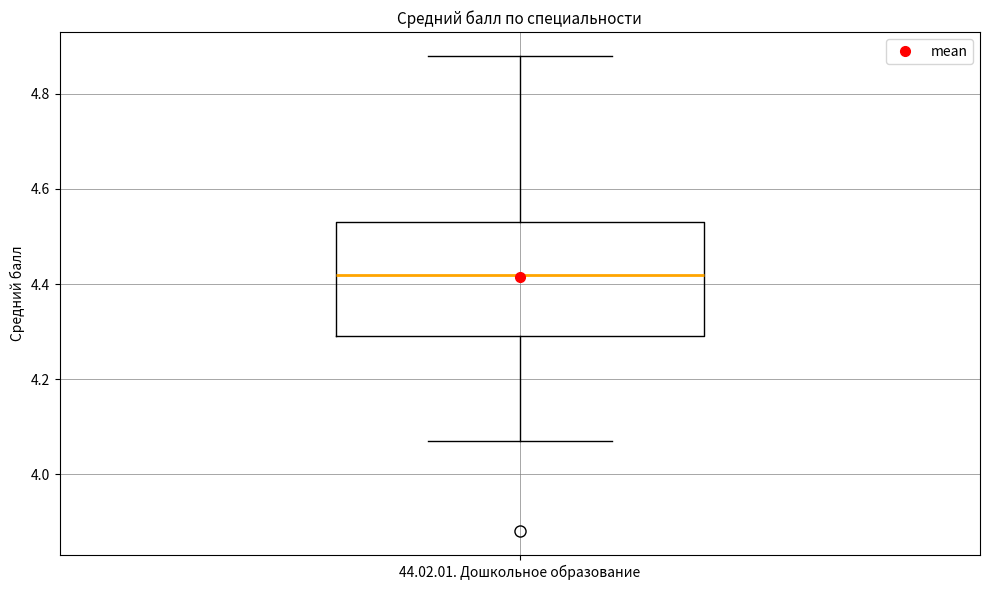

Transcribe this box plot: give where the median line is, the range the box spans, and where the two whiskers end, as read against the y-axis. The values are not printed on the chart, so give them approximately, as read against the axis.

median 4.42, box 4.30 to 4.54, whiskers 4.08 to 4.88